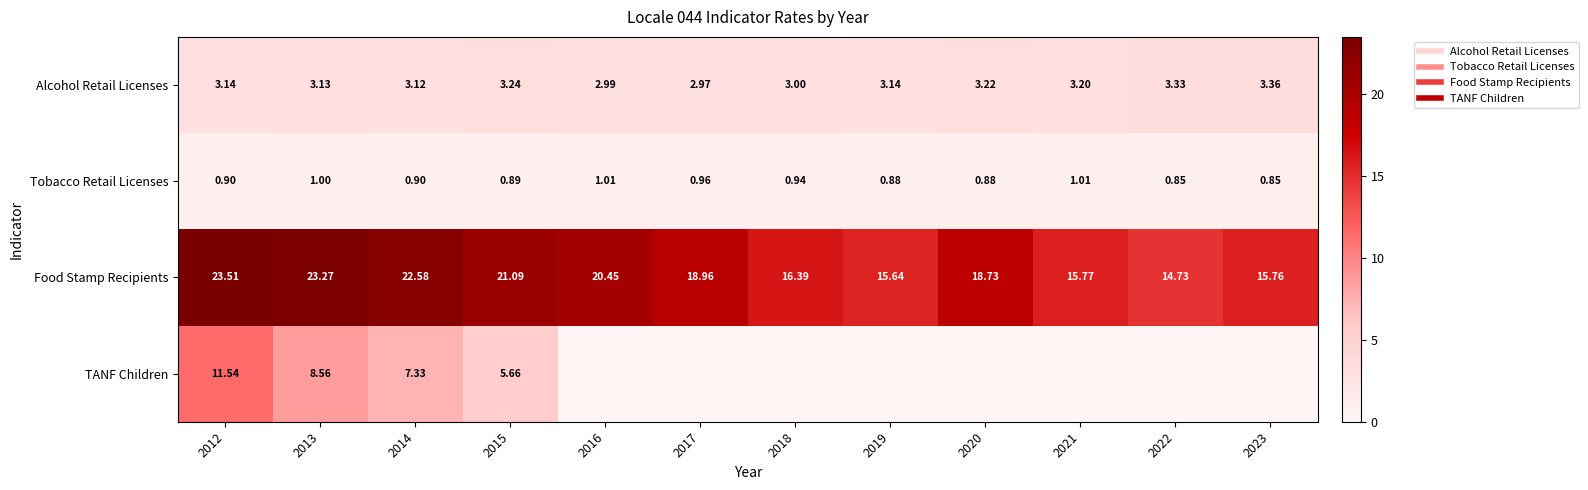

Which has a higher value, 2013 or 2020?

2020